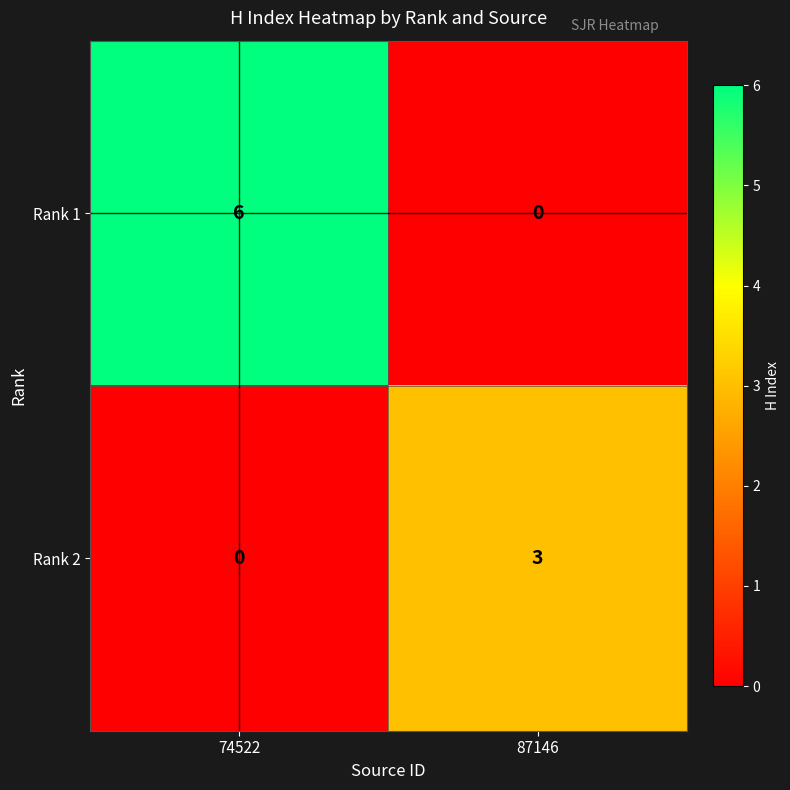

List the series in order of their peak value, lowest first.

Rank 2, Rank 1